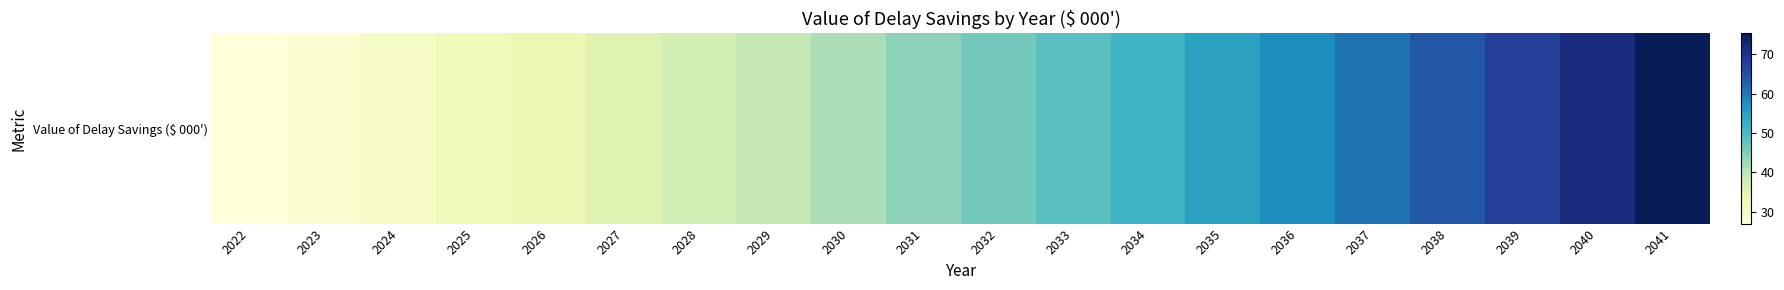

How many data points are above 46?

10